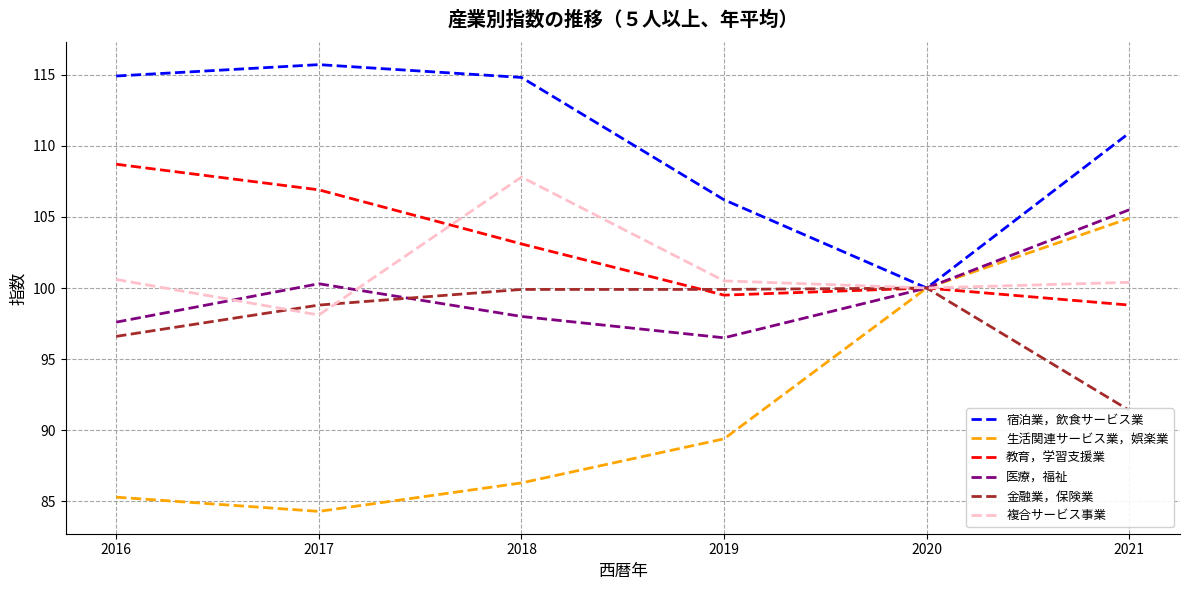

What is the spread (max minus min) of values at 2017?

31.4